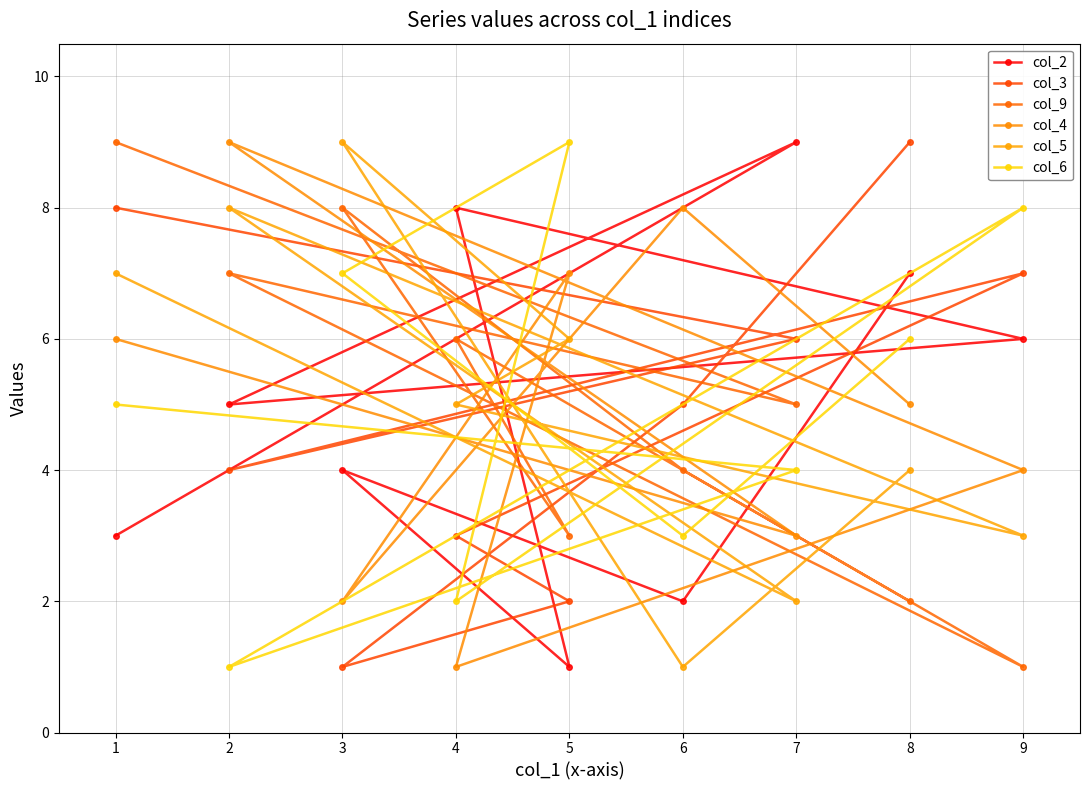

What is the sum of the col_5 values at 7 and 8?

6